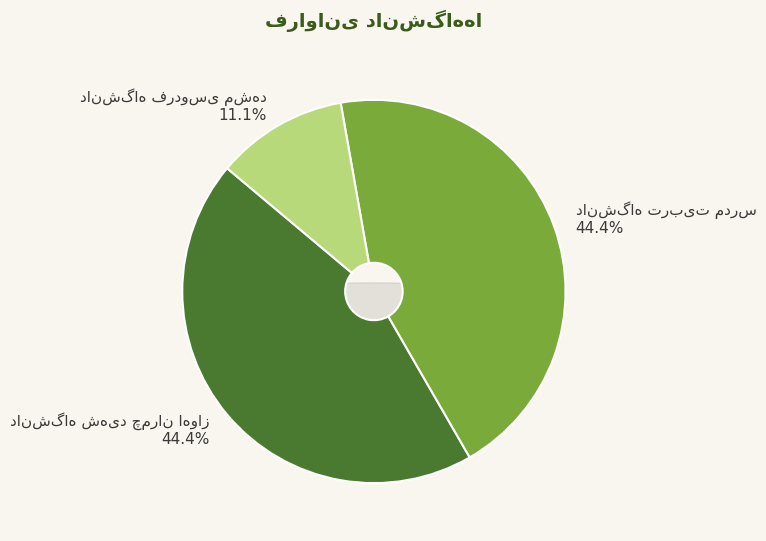

Between دانشگاه شهید چمران اهواز and دانشگاه تربیت مدرس, which is larger?

دانشگاه شهید چمران اهواز